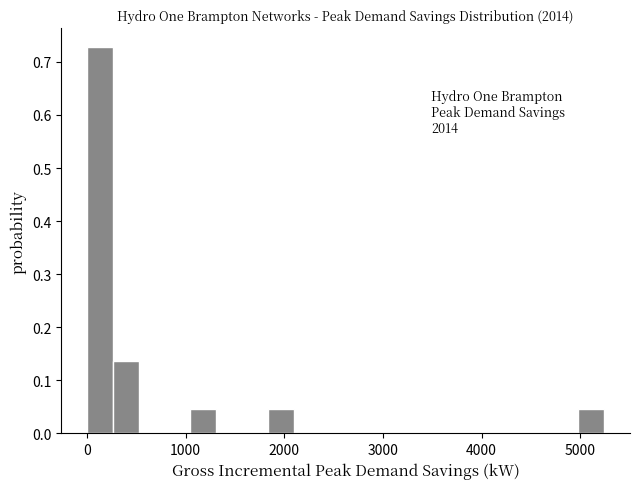

Read against the x-axis, roughly where is the centre of the tallest bar?

100